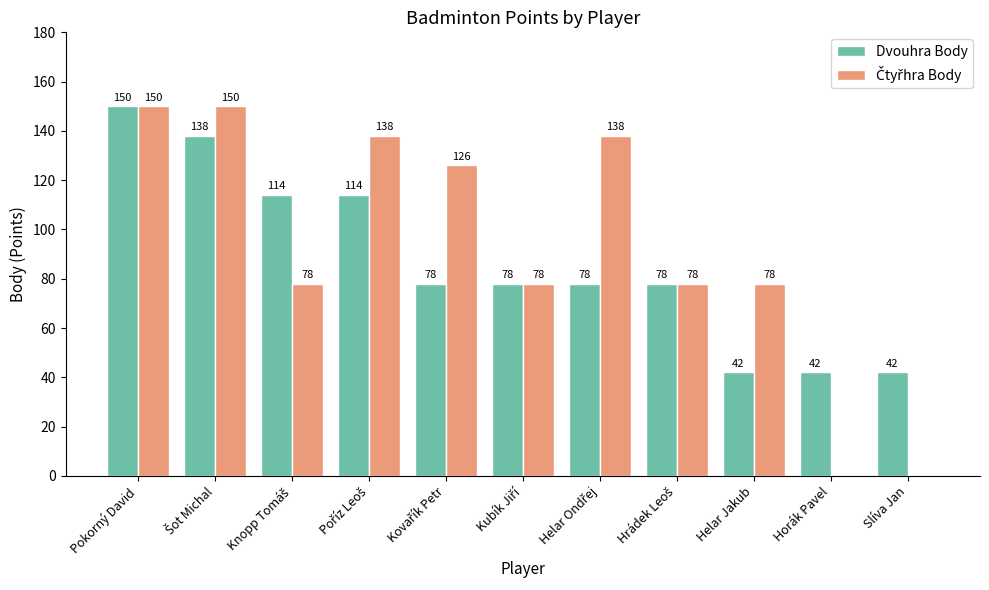

The Dvouhra Body series shows 58 at Helar Jakub. True or false?

False